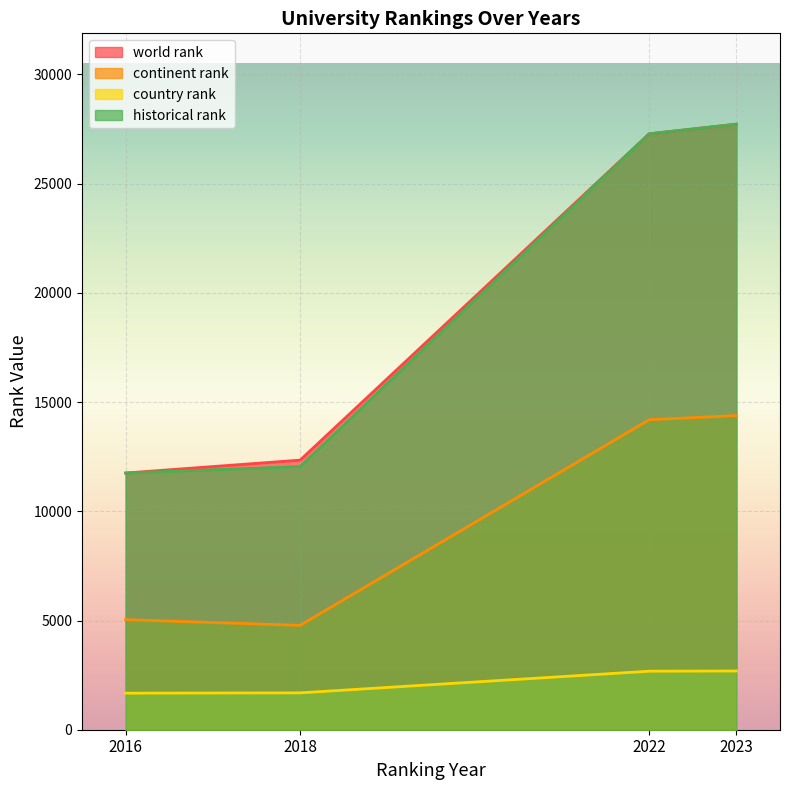

Is it true that historical rank equals 27724.0 at 2023?

True